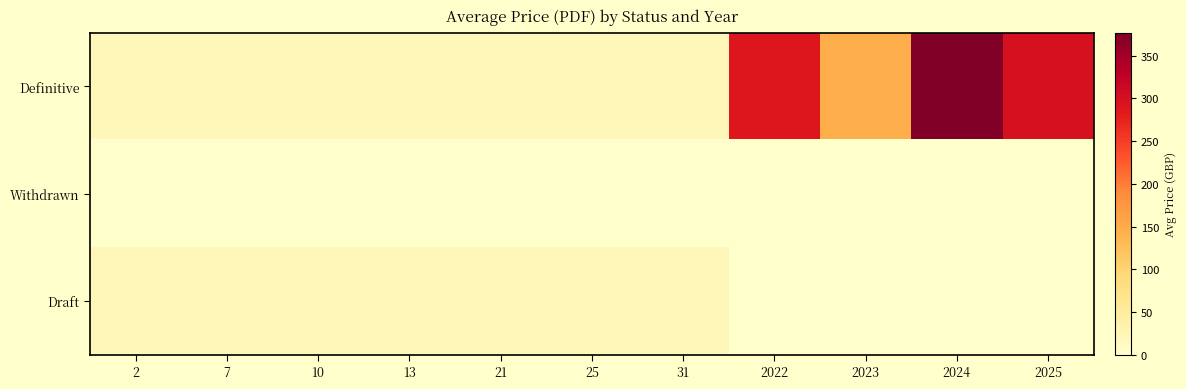

What is the total value across all series at 7?

40.0